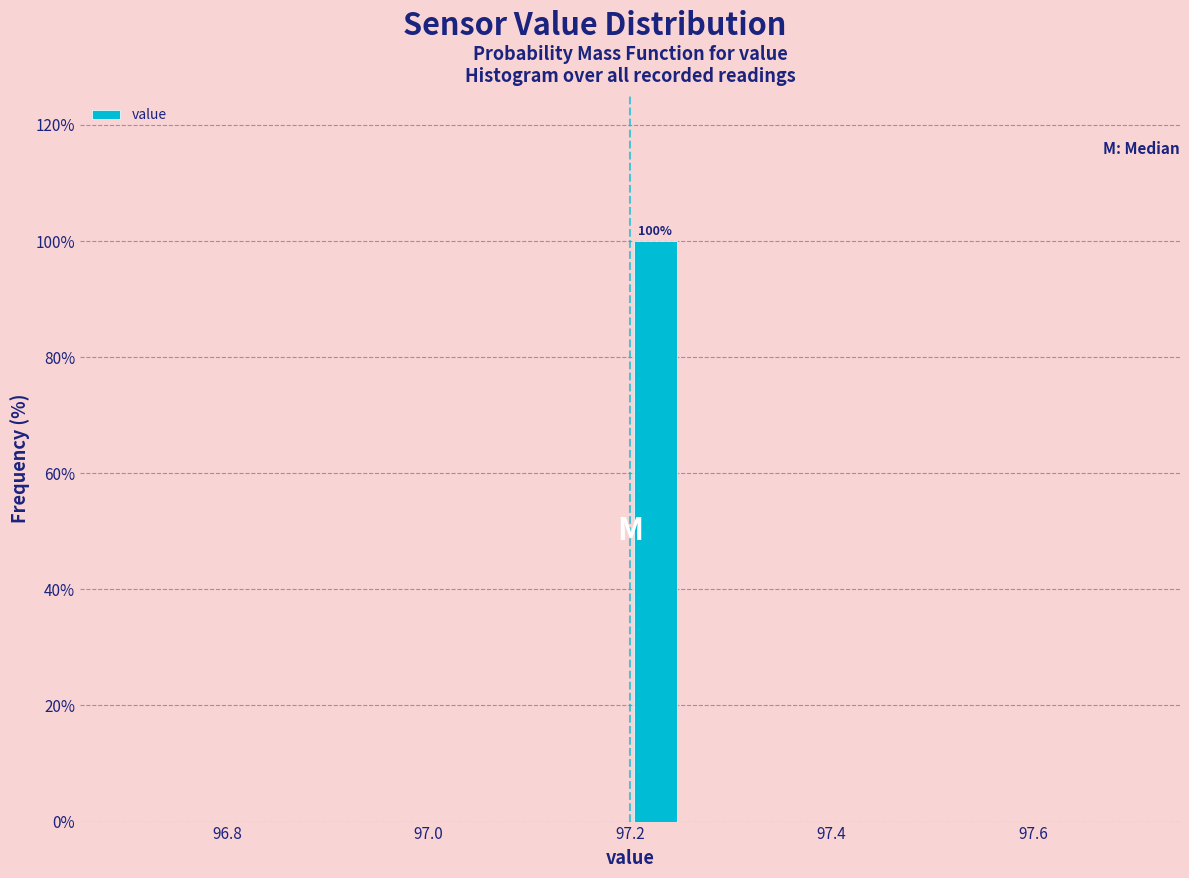

Around what value on the x-axis is the tallest bar? Give the approximate position of its centre, as read against the axis.

97.22